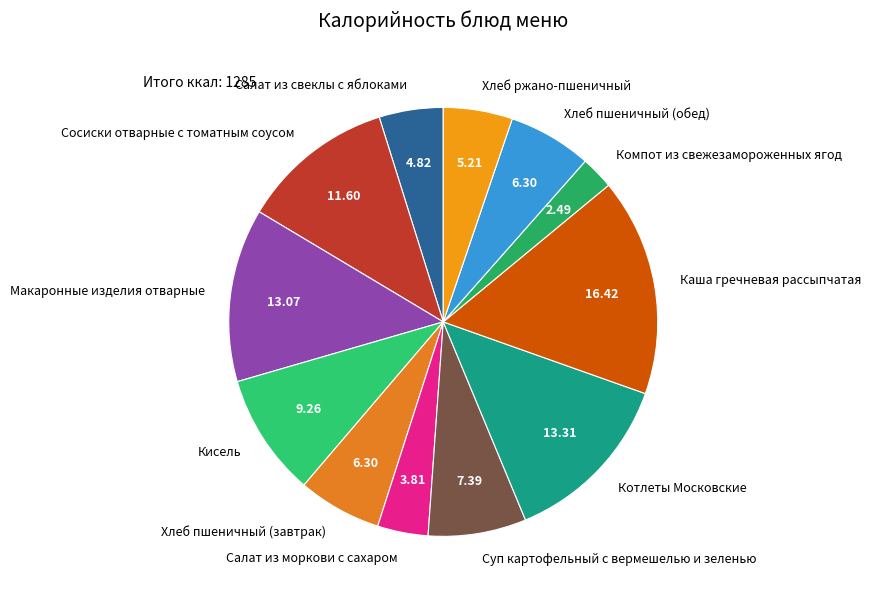

Which slice is the largest?

Каша гречневая рассыпчатая